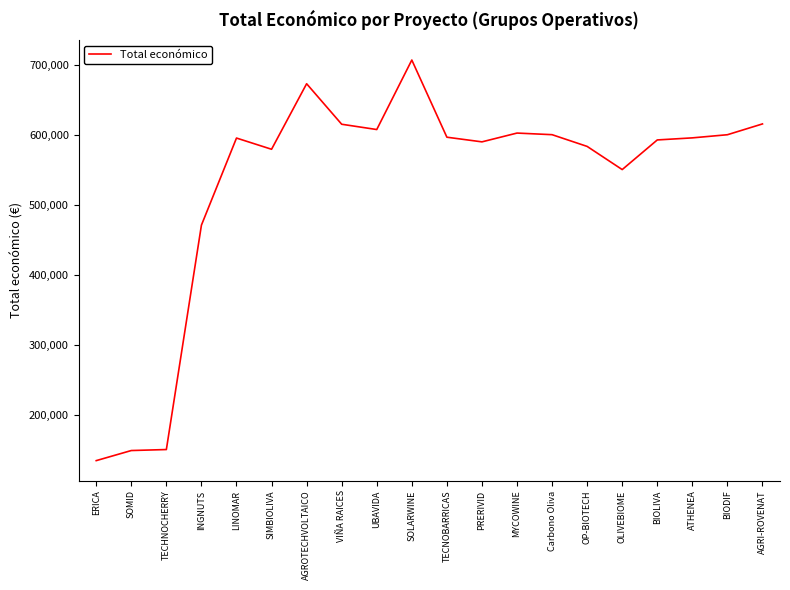

Between INGNUTS and ERICA, which is larger?

INGNUTS